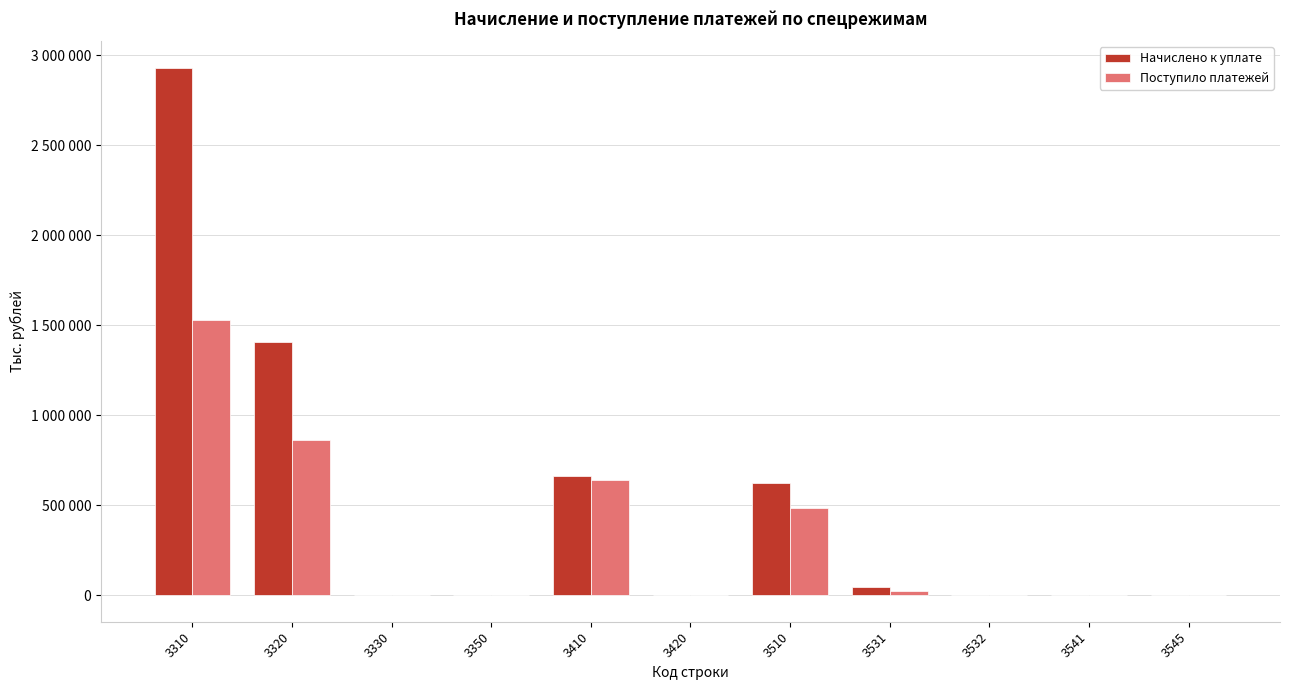

What are all the series names shown in the legend?

Начислено к уплате, Поступило платежей